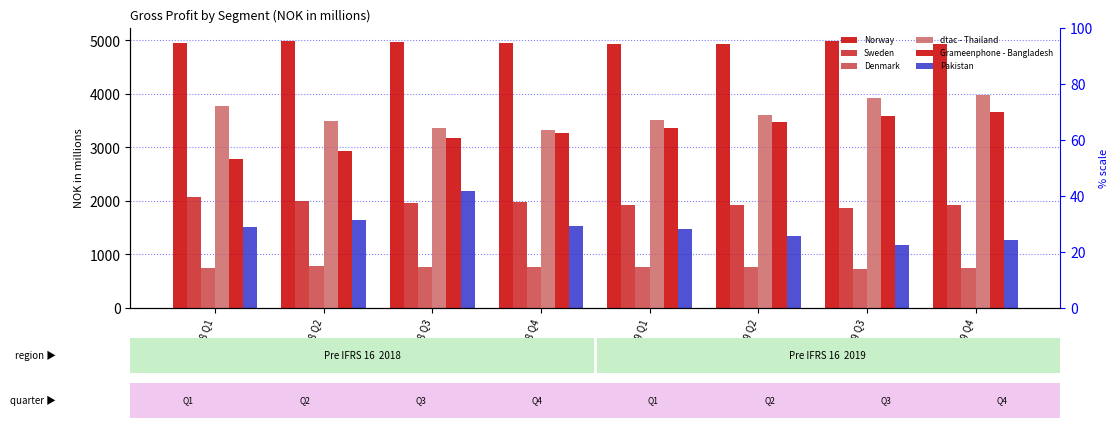

What is the lowest value of the Sweden series?

1876.4